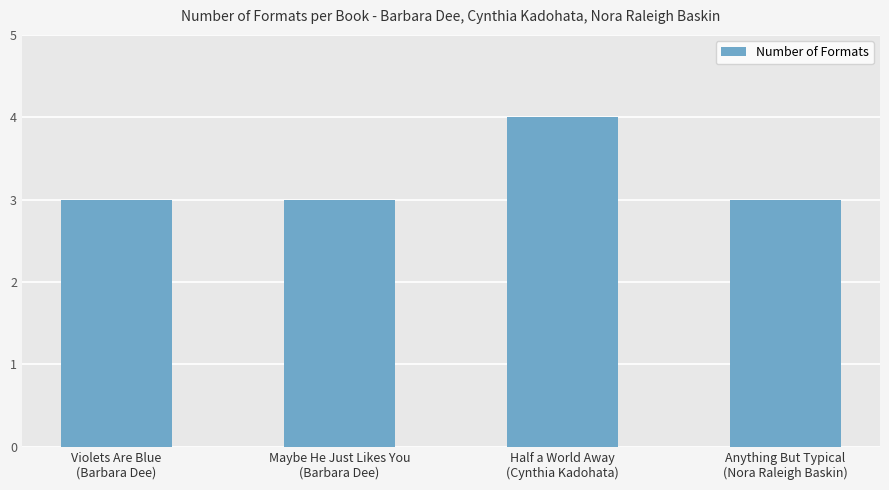

How many values are between 3 and 4?

4